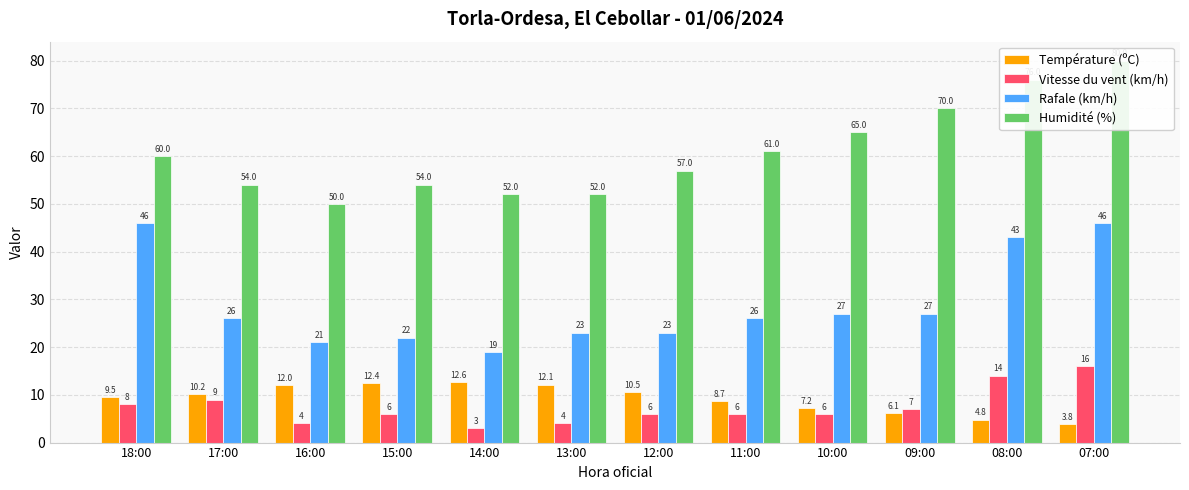

Does the chart contain stacked bars?

No